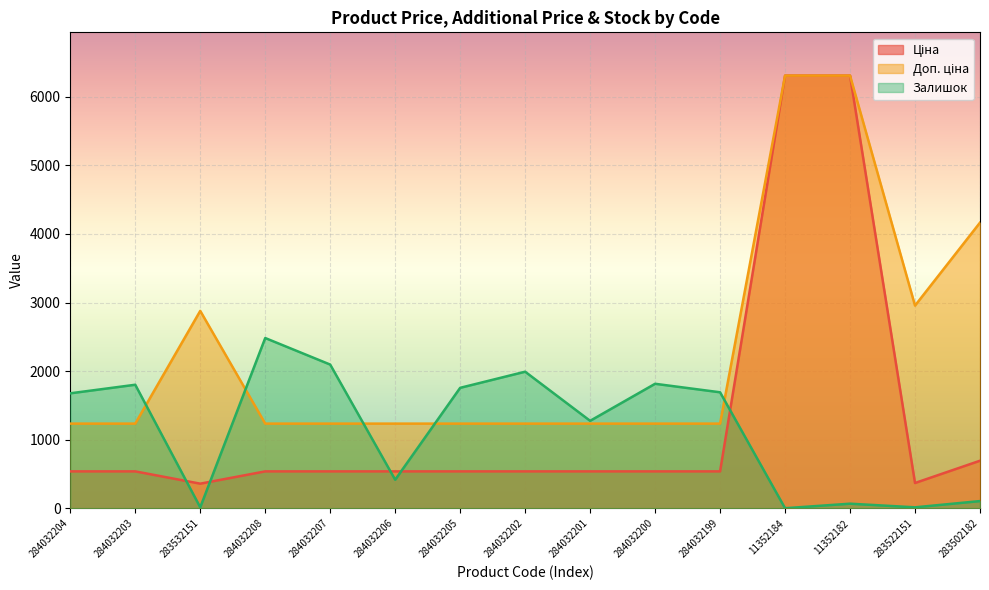

What is the spread (max minus min) of values at 284032203?

1263.0